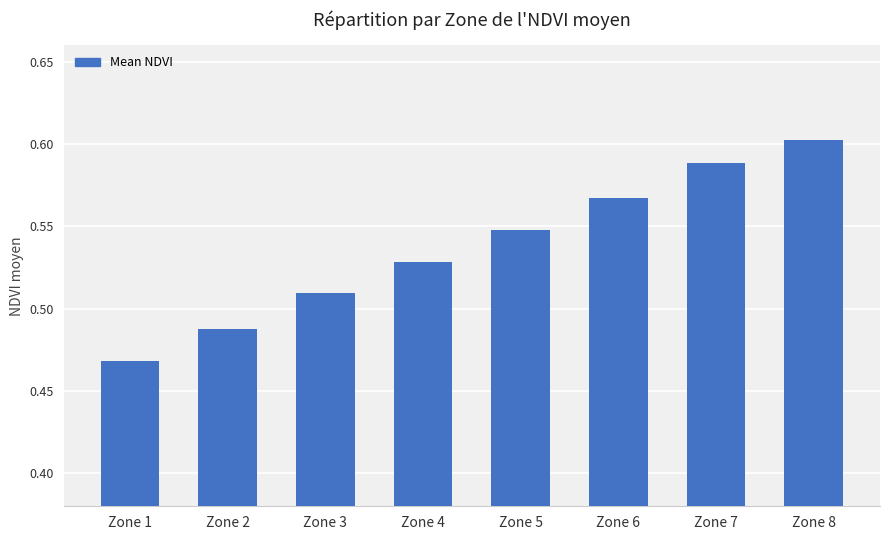

Count the number of data series in this chart.

1